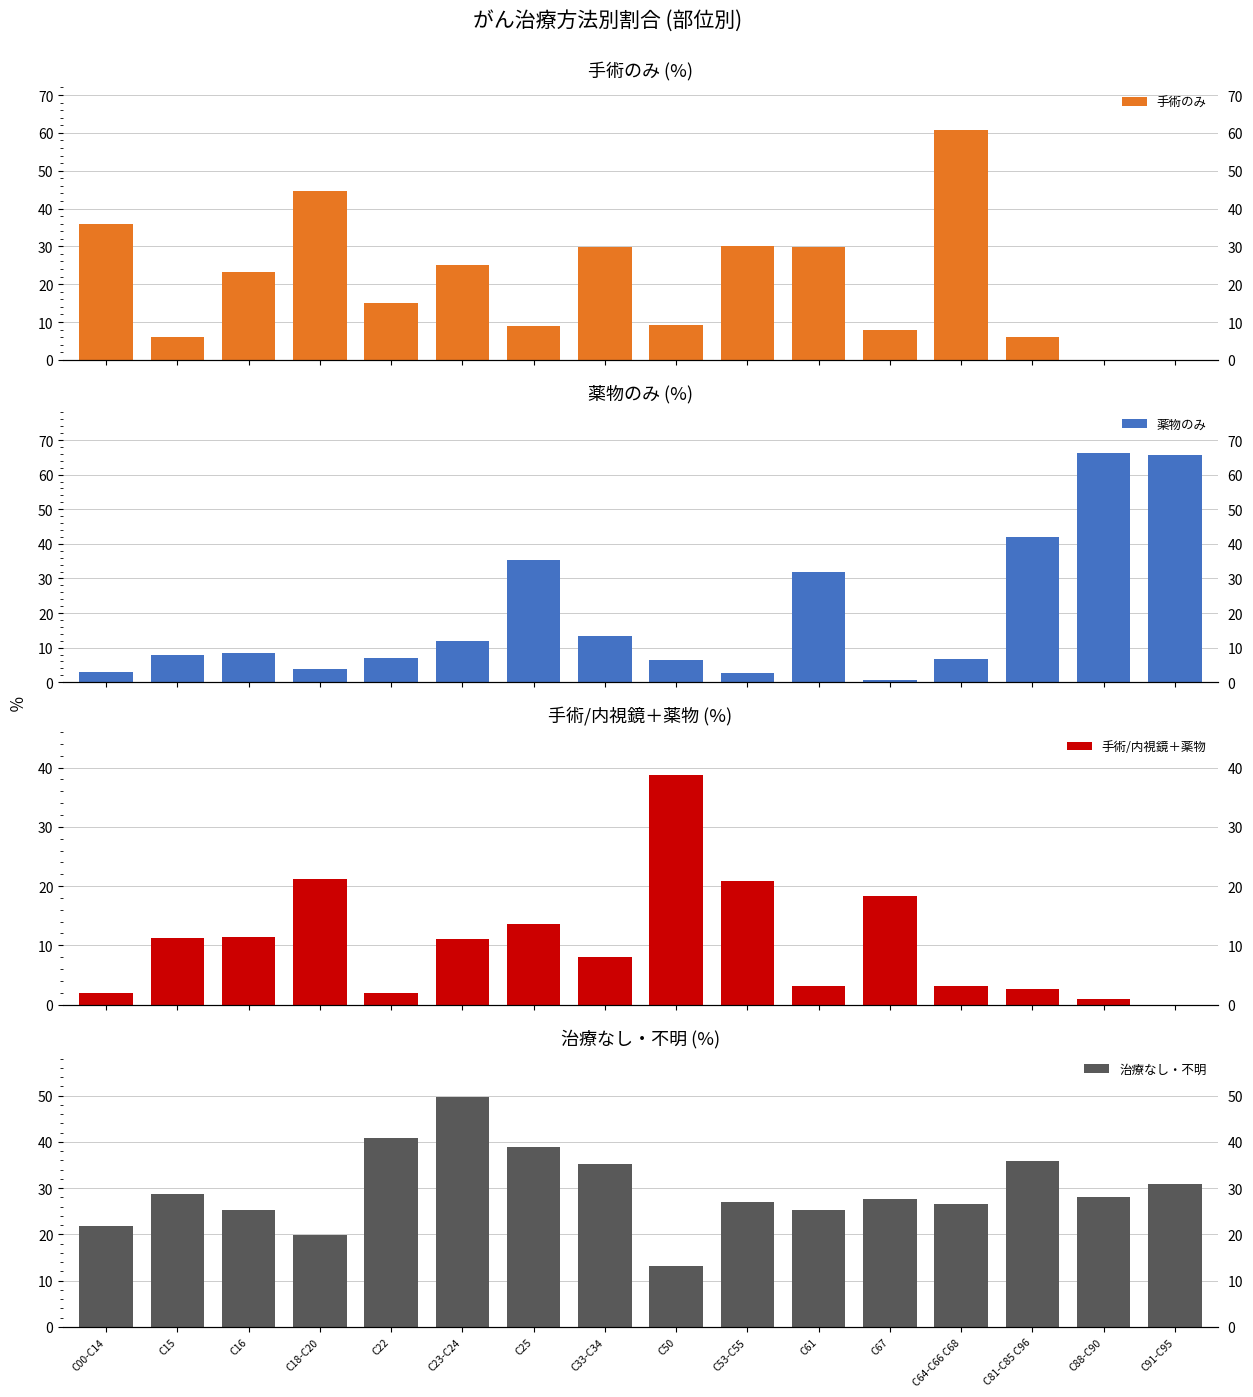

Where does the 手術のみ series first go above 23?

C00-C14